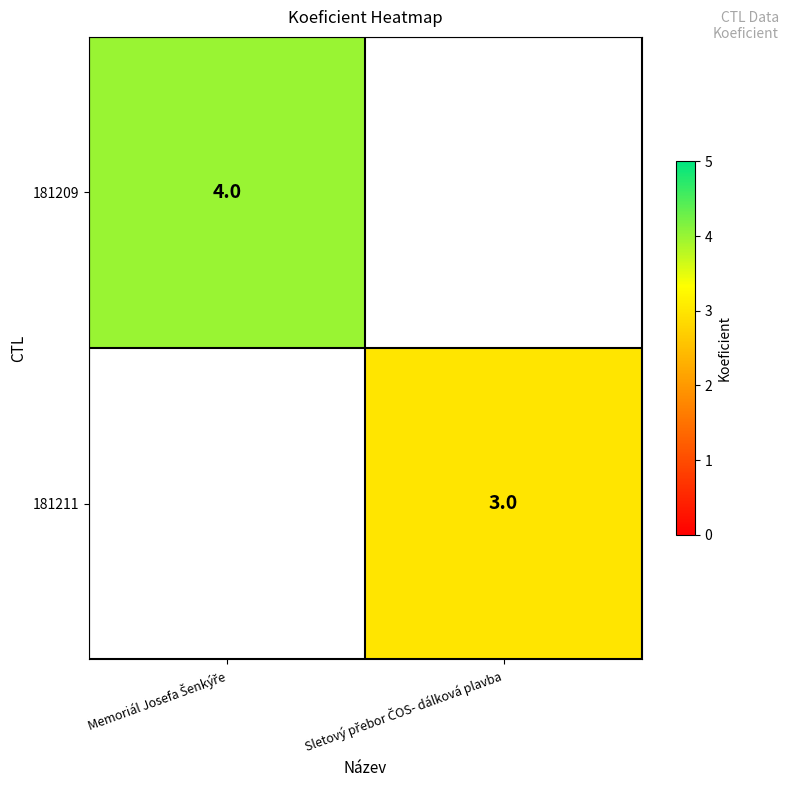

What is the difference between the 181209 values at Sletový přebor ČOS- dálková plavba and Memoriál Josefa Šenkýře?

4